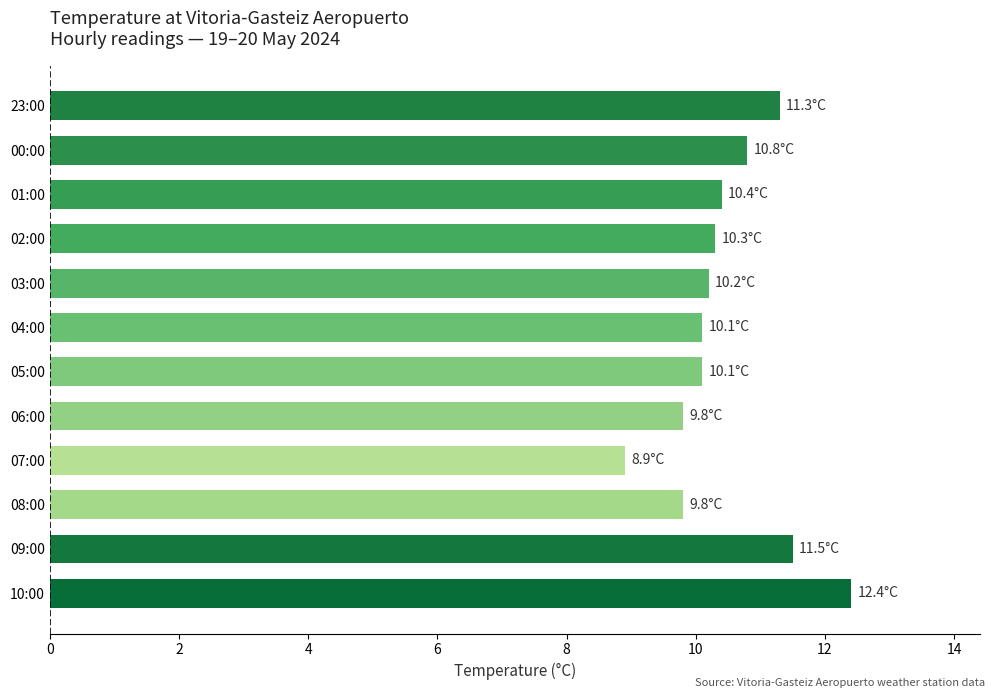

What is the difference between the values at 04:00 and 23:00?

1.2